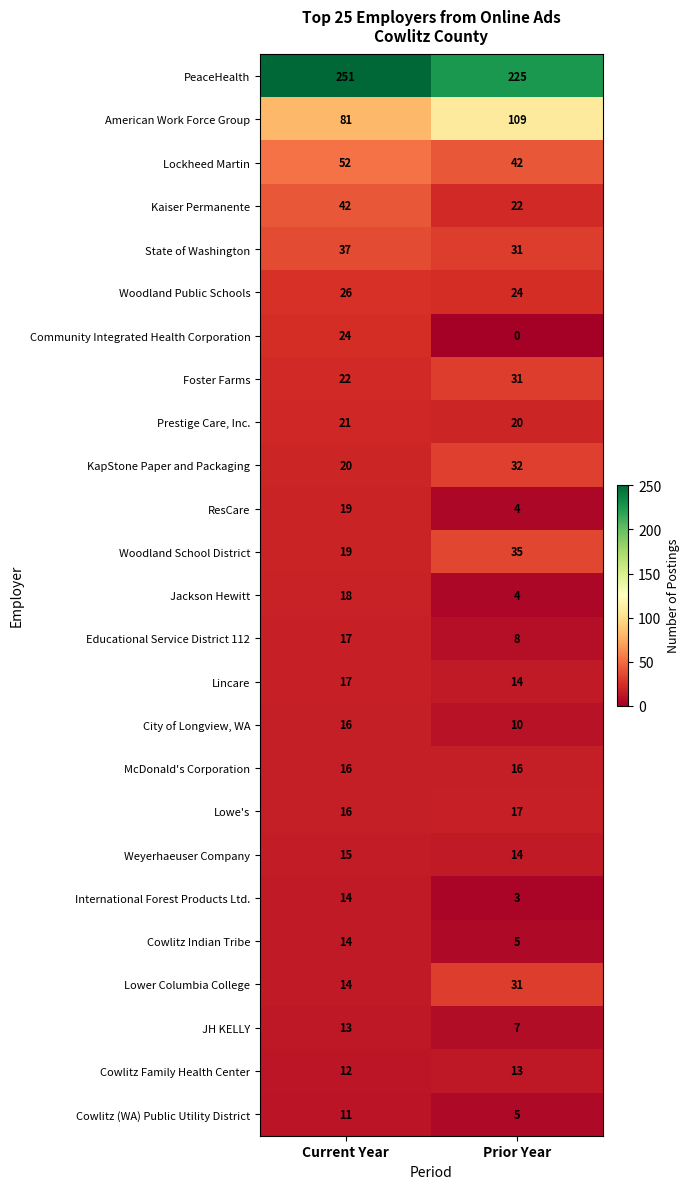

At which category is the sum across all series the highest?

Current Year